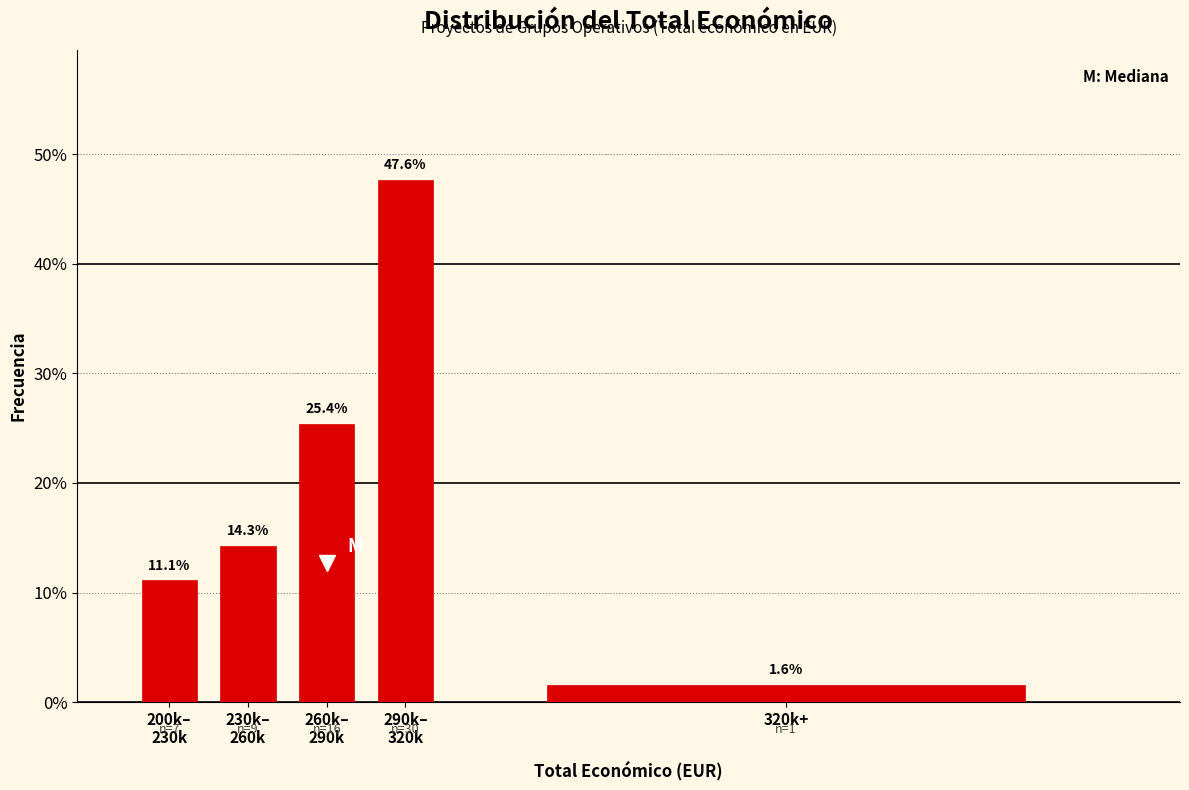

Reading right to left, list all the values displayed in this chart.

1.6	47.6	25.4	14.3	11.1